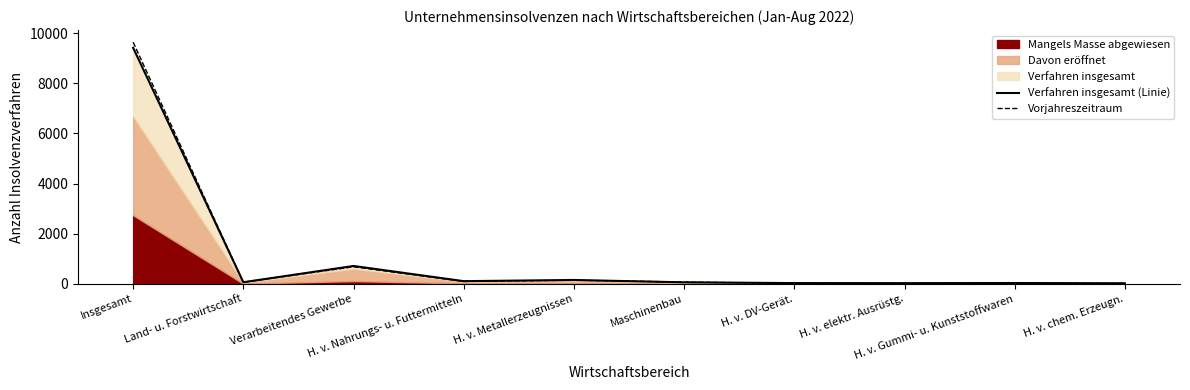

Is it true that Vorjahreszeitraum equals 167 at H. v. Nahrungs- u. Futtermitteln?

False